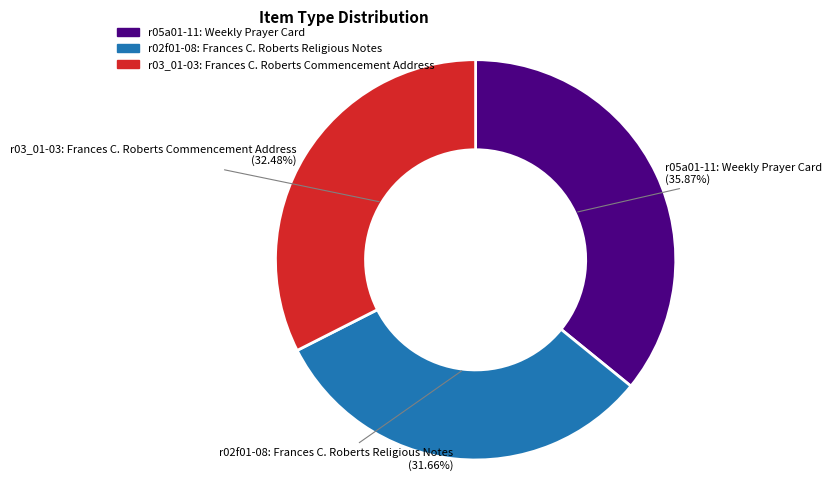

Which has a higher value, r05a01-11: Weekly Prayer Card or r02f01-08: Frances C. Roberts Religious Notes?

r05a01-11: Weekly Prayer Card